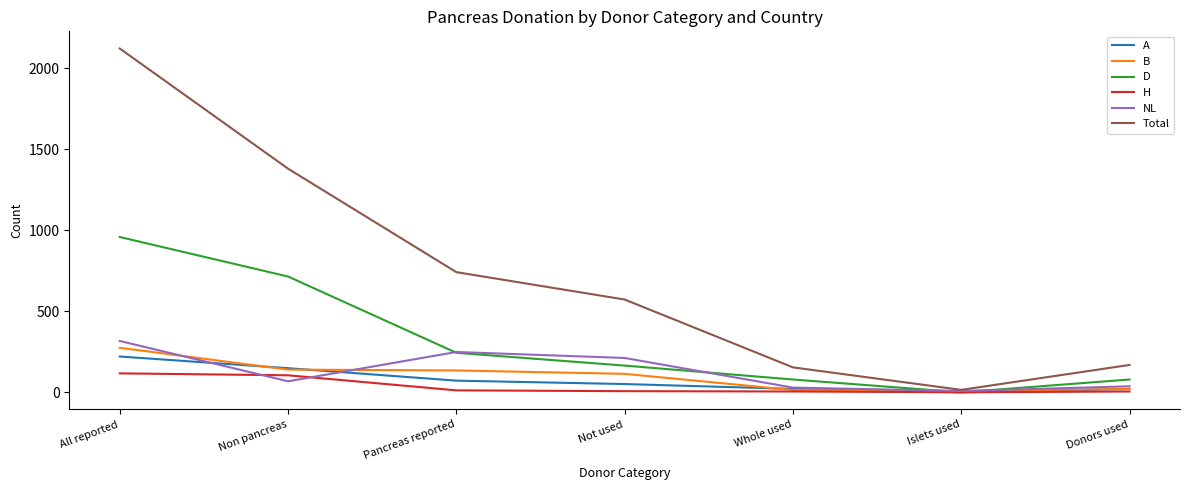

What is the spread (max minus min) of values at All reported?

2006